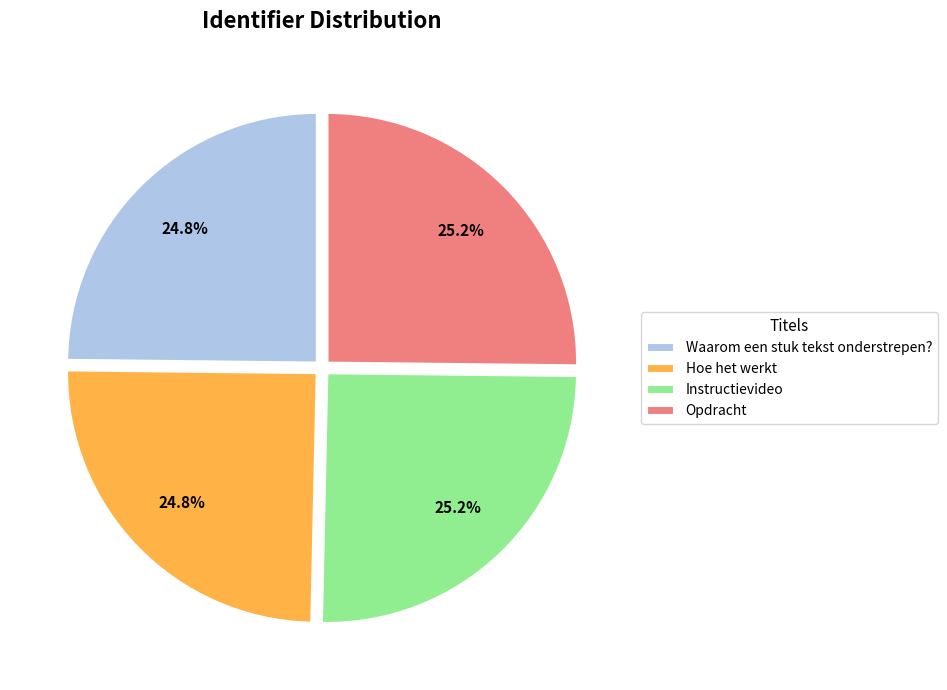

Approximately how many times larger is the value at Instructievideo compared to Opdracht?

1.0